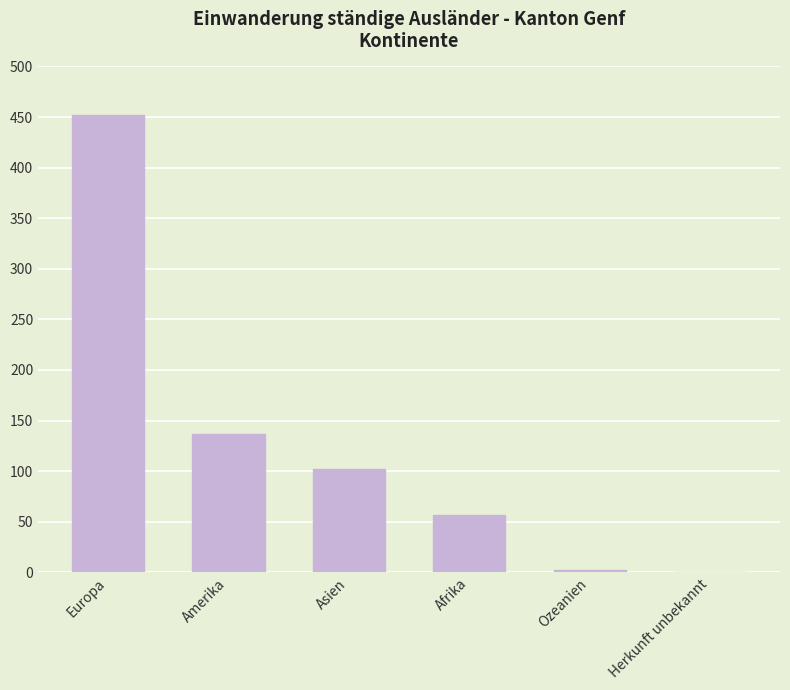

Reading left to right, extract all data points from this chart.

452	137	102	57	2	0